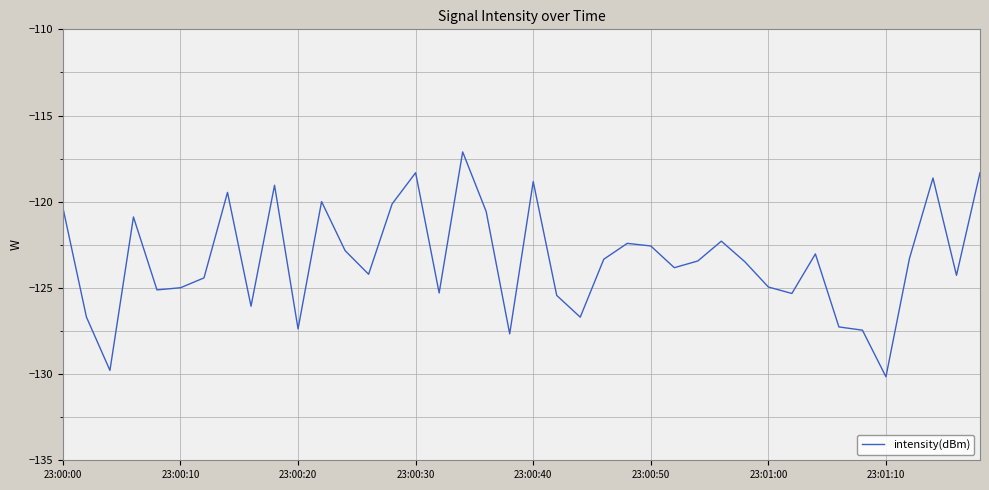

What is the greatest value displayed?

-117.1